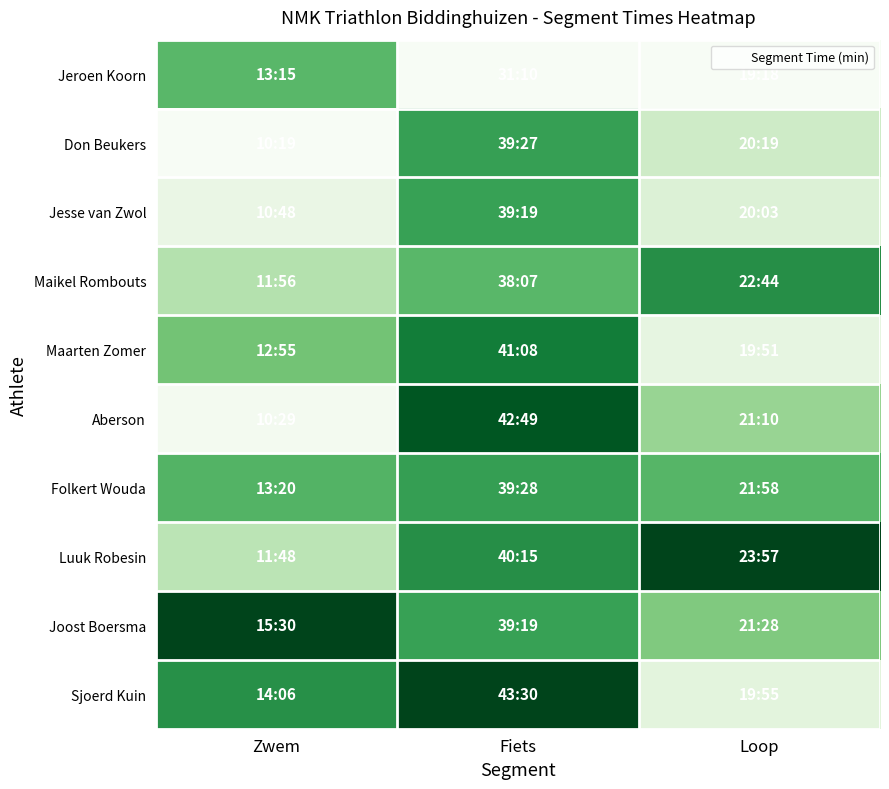

At Fiets, list the series in order from smallest to largest.

Jeroen Koorn, Maikel Rombouts, Jesse van Zwol, Joost Boersma, Don Beukers, Folkert Wouda, Luuk Robesin, Maarten Zomer, Aberson, Sjoerd Kuin